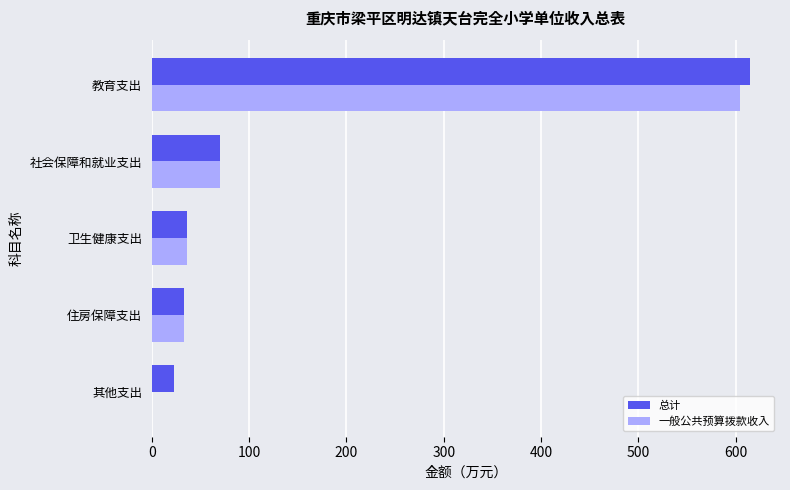

At which category is the sum across all series the highest?

教育支出